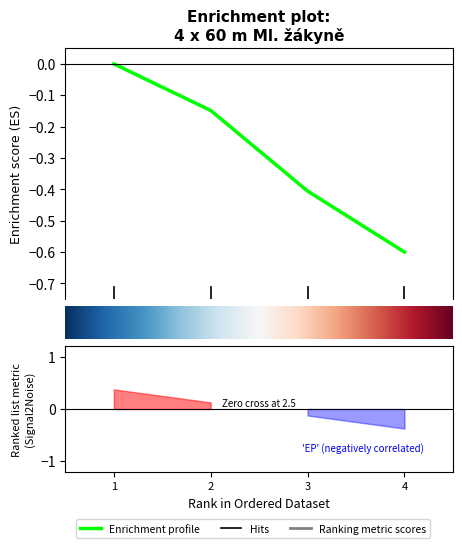

The value at 3 is -0.7. True or false?

False